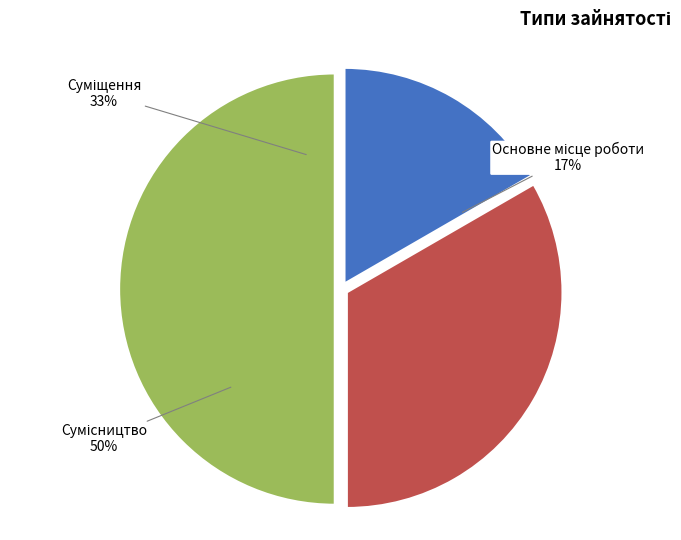

To the nearest percent, what is the difference between the Сумісництво and Основне місце роботи slice percentages?

33%